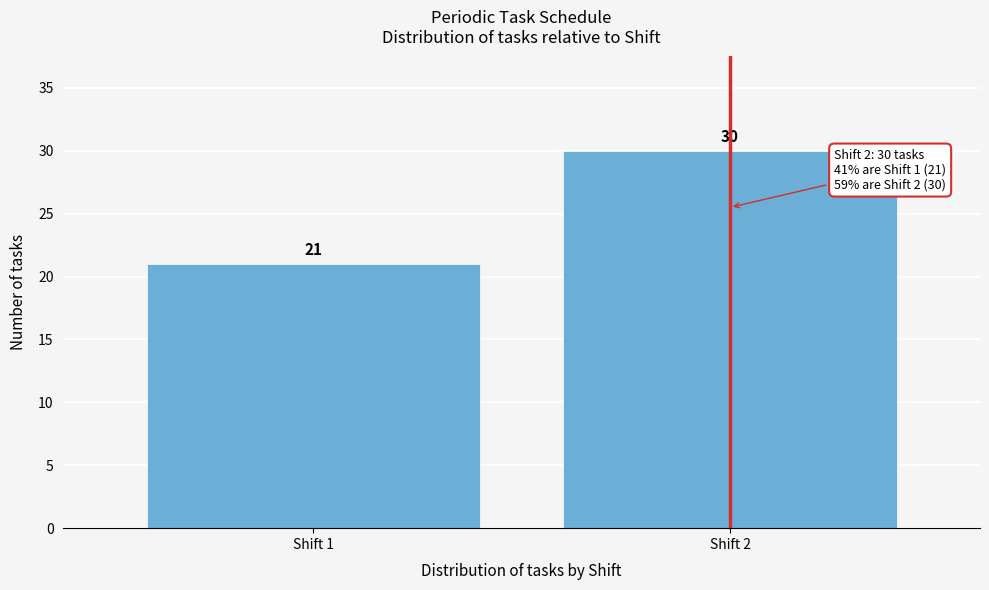

Reading right to left, transcribe all the data shown in this chart.

30	21